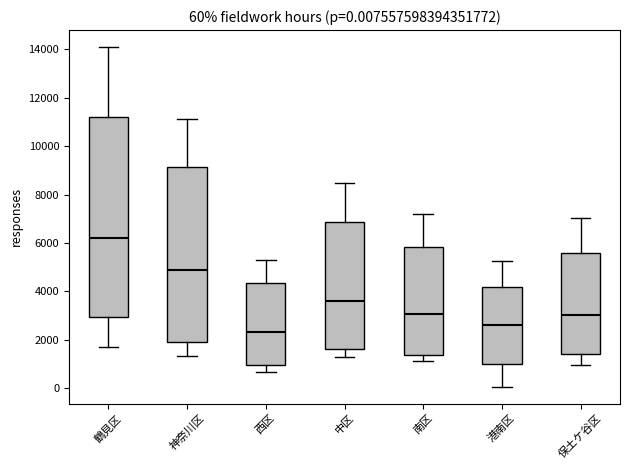

Comparing the boxes themselves (not the whiskers), which one is the tallest?

鶴見区